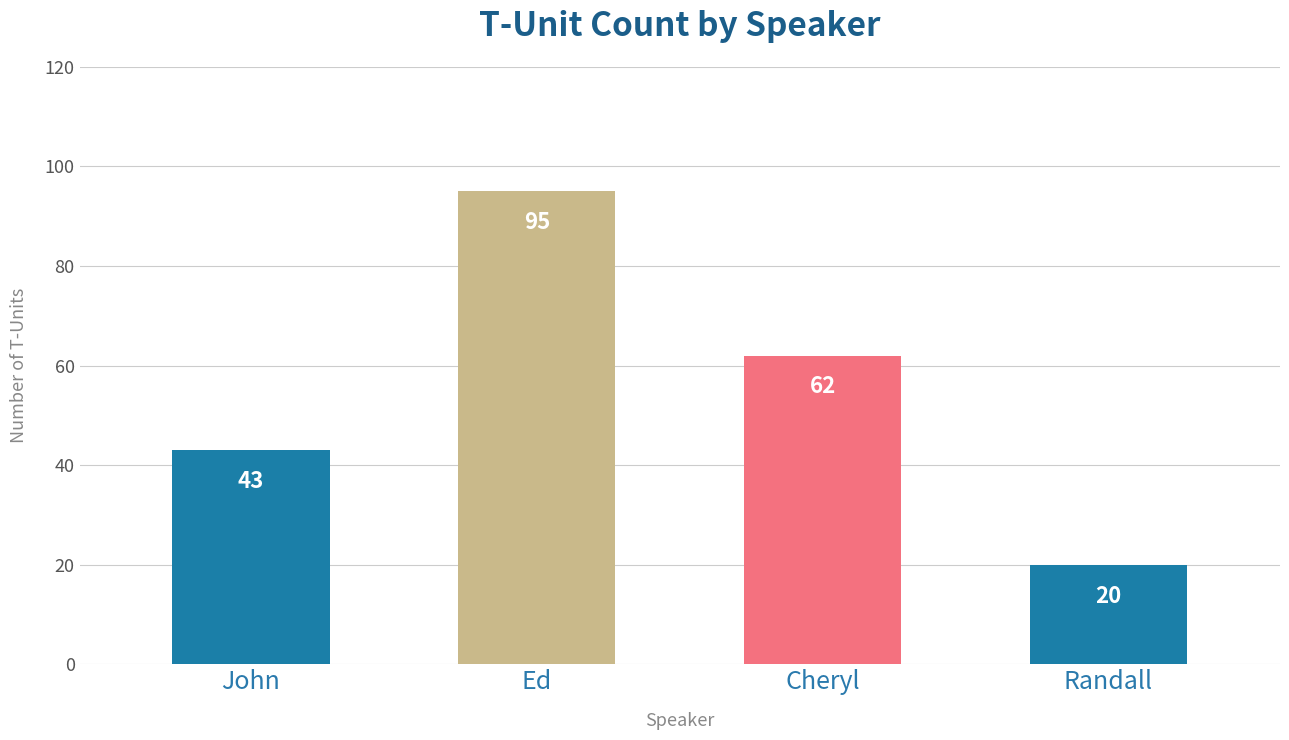

Which has a higher value, Cheryl or John?

Cheryl